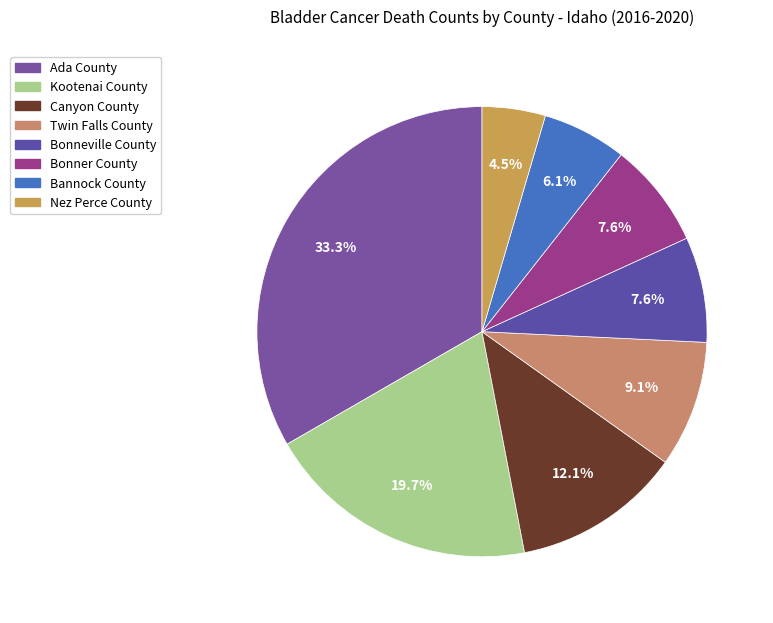

To the nearest percent, what is the combined percentage of Bonneville County and Nez Perce County?

12%